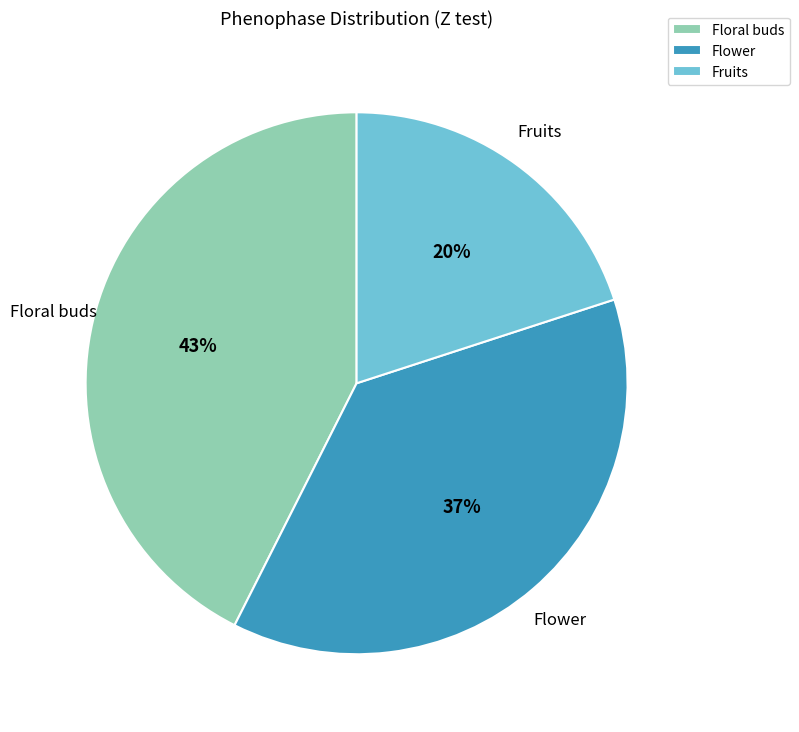

Between Floral buds and Flower, which is larger?

Floral buds